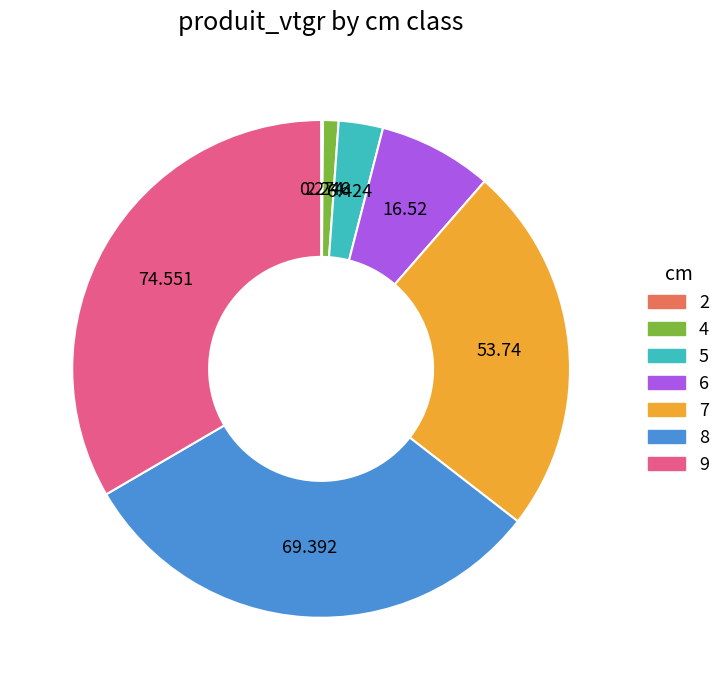

Combined, do 9 and 6 account for over 50%?

No